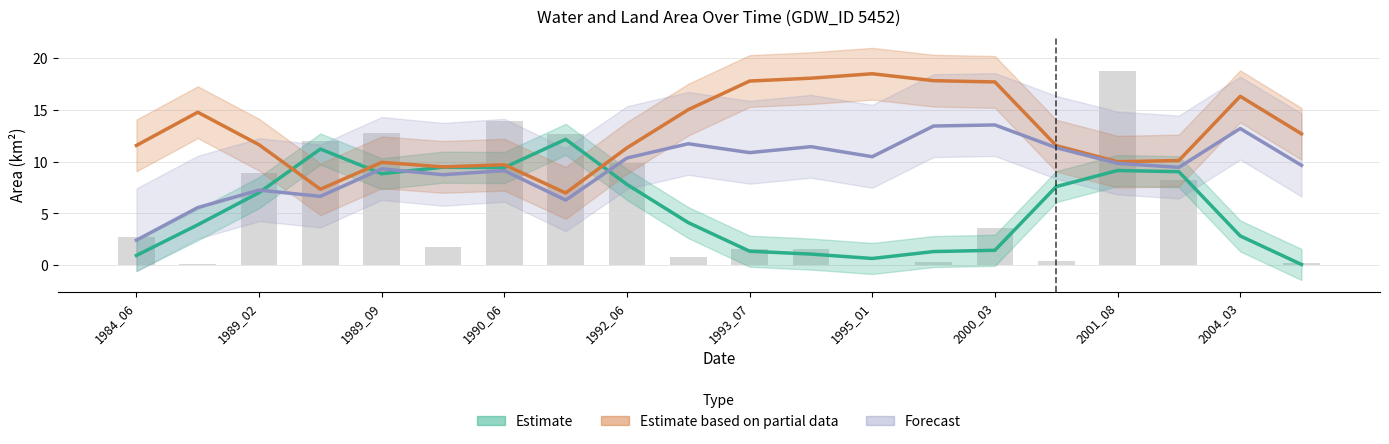

Reading left to right, transcribe all the data shown in this chart.

Estimate: 0.9	3.9	7.0	11.2	8.8	9.5	9.4	12.2	7.8	4.1	1.4	1.1	0.7	1.3	1.4	7.6	9.1	9.0	2.8	0.1
Estimate based on partial data: 11.6	14.8	11.6	7.3	9.9	9.5	9.7	7.0	11.3	15.0	17.8	18.1	18.5	17.8	17.7	11.5	10.0	10.1	16.3	12.7
Forecast: 2.4	5.6	7.3	6.6	9.3	8.7	9.1	6.3	10.4	11.7	10.9	11.4	10.5	13.4	13.5	11.3	9.8	9.4	13.2	9.6